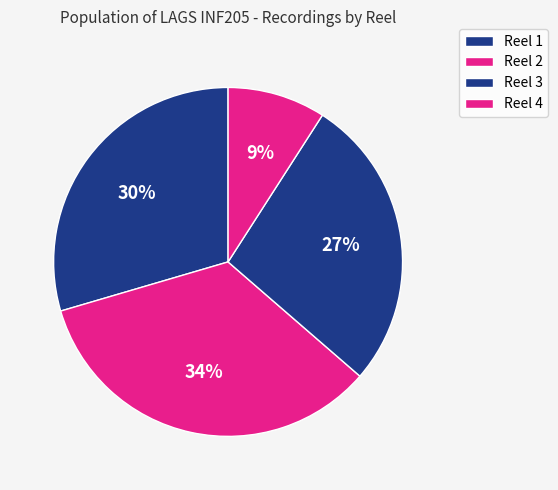

What percentage is the Reel 1 slice, to the nearest percent?

30%